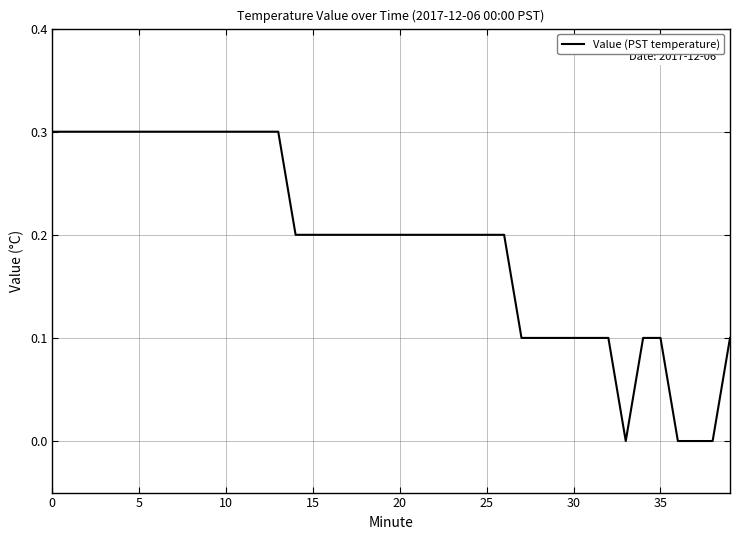

What is the difference between the maximum and minimum values?

0.3